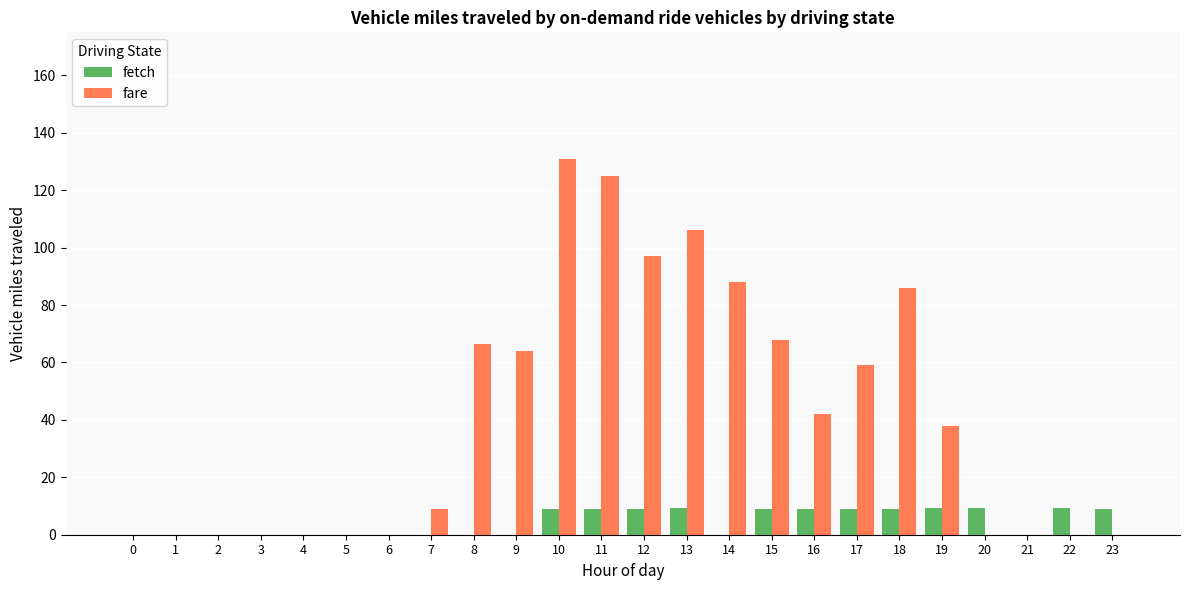

Are the bars horizontal?

No